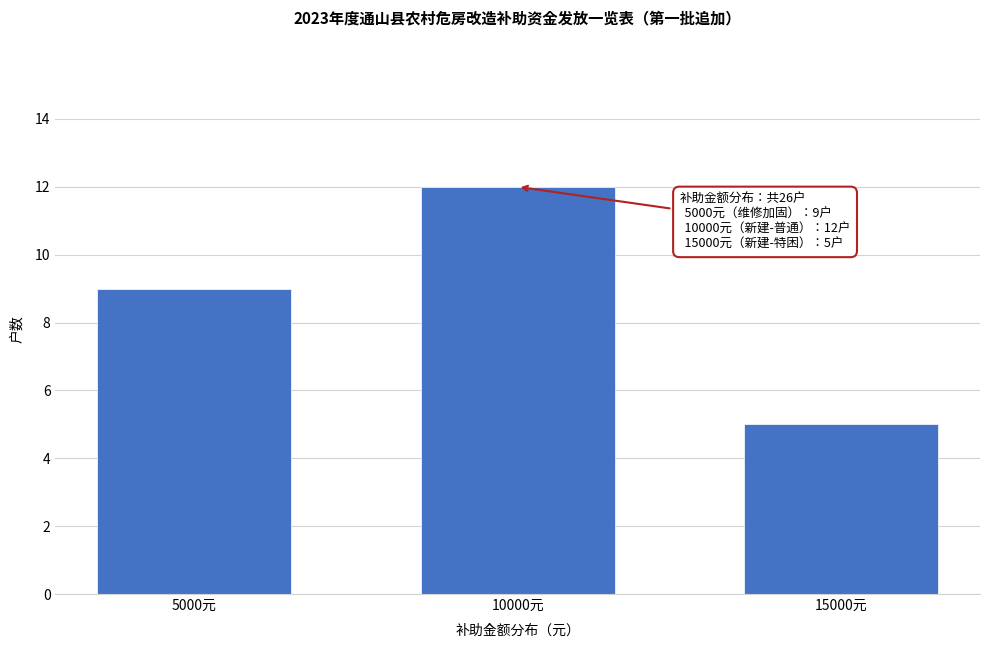

Reading right to left, extract all data points from this chart.

15000元=5	10000元=12	5000元=9